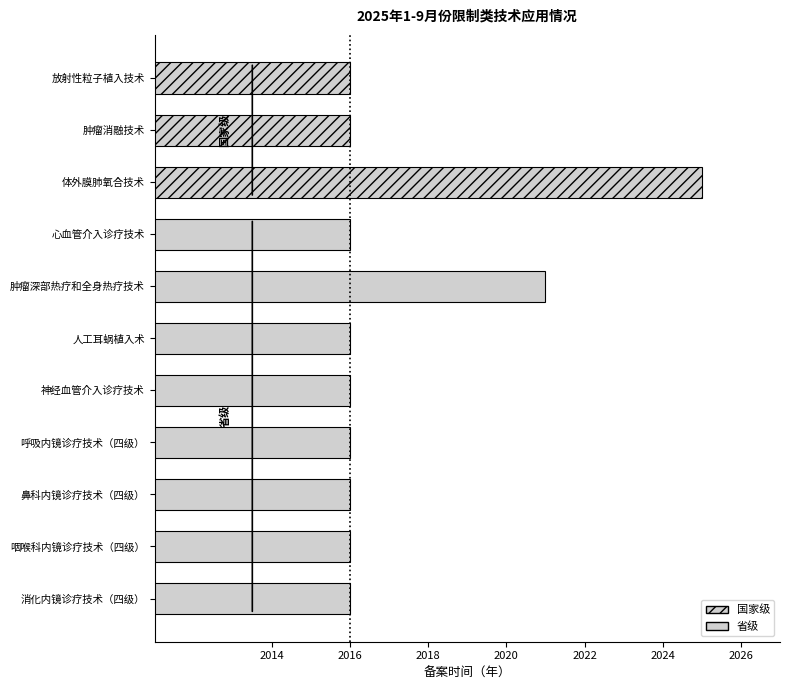

What is the label of the 8th bar from the bottom?

心血管介入诊疗技术